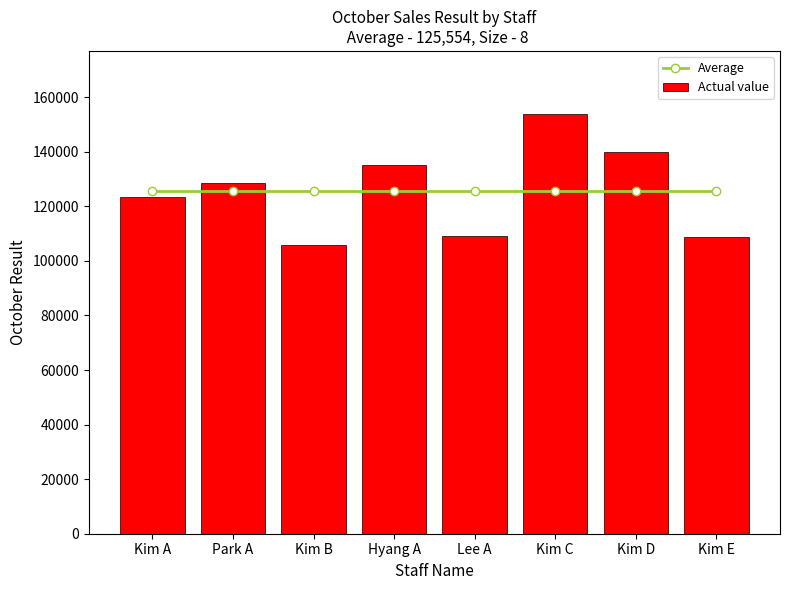

Is the value of Average at Lee A greater than the value of Actual value at Park A?

No